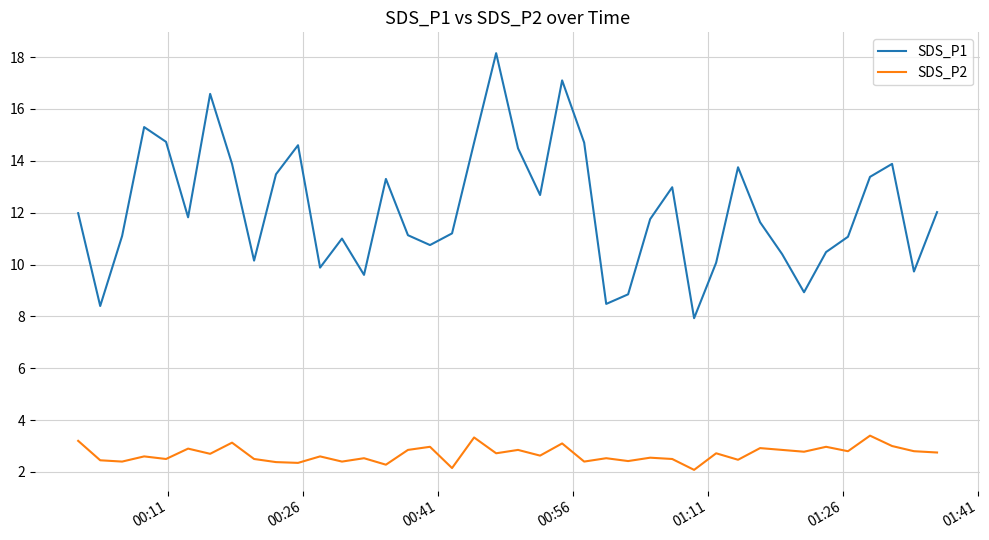

Rank the series by their maximum value, from lowest to highest.

SDS_P2, SDS_P1